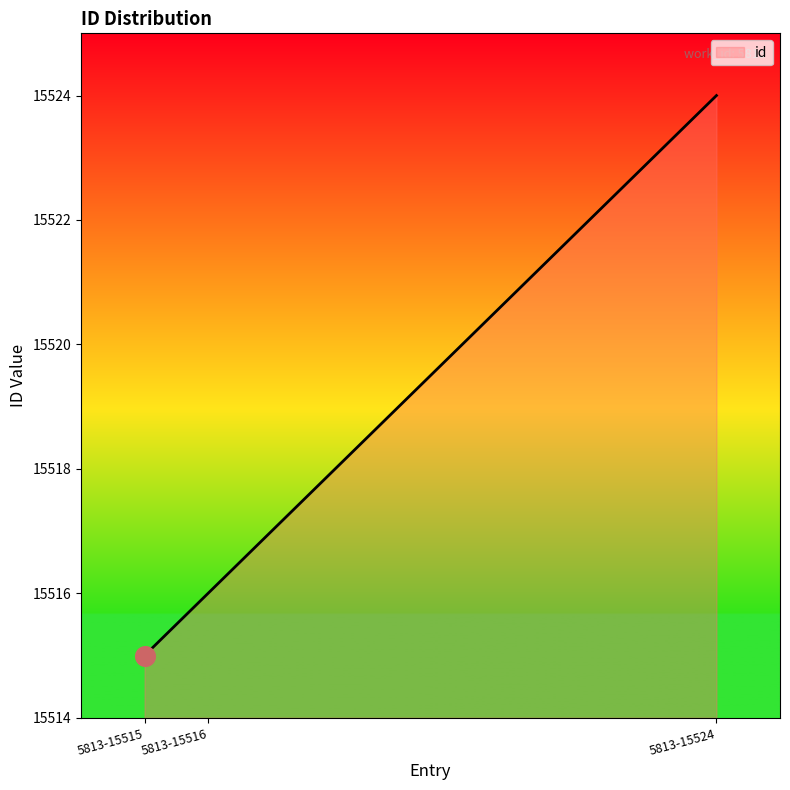

What is the smallest value displayed?

15515.0